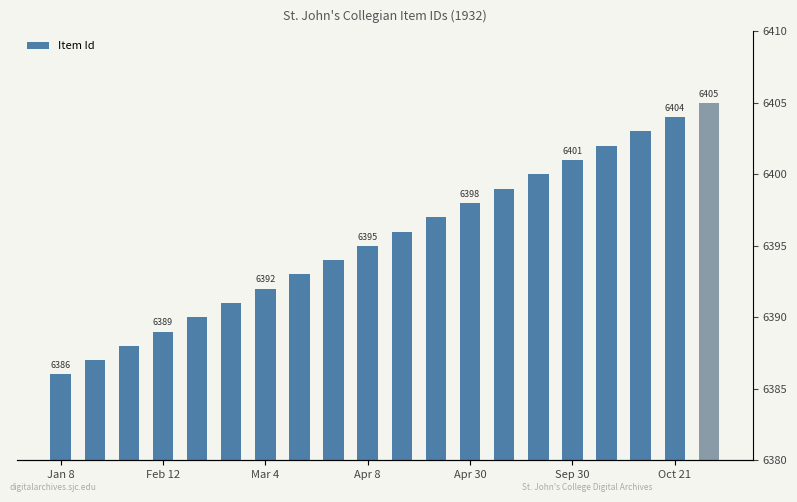

What is the change in value from 7 to 19?

+12